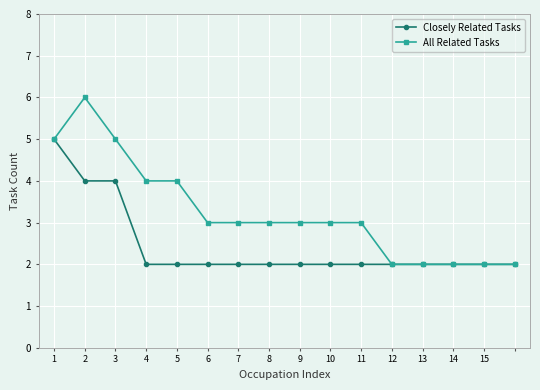

Which series has the largest range (max minus min)?

All Related Tasks